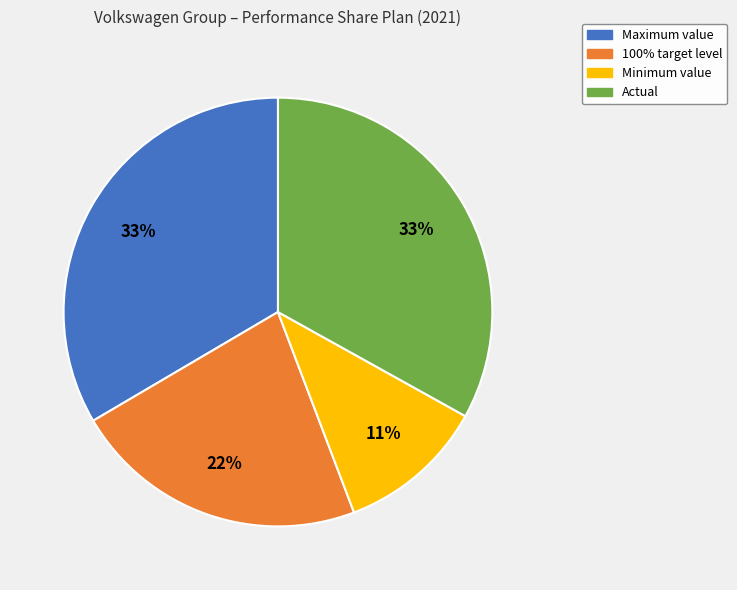

What is the smallest slice in the pie chart?

Minimum value